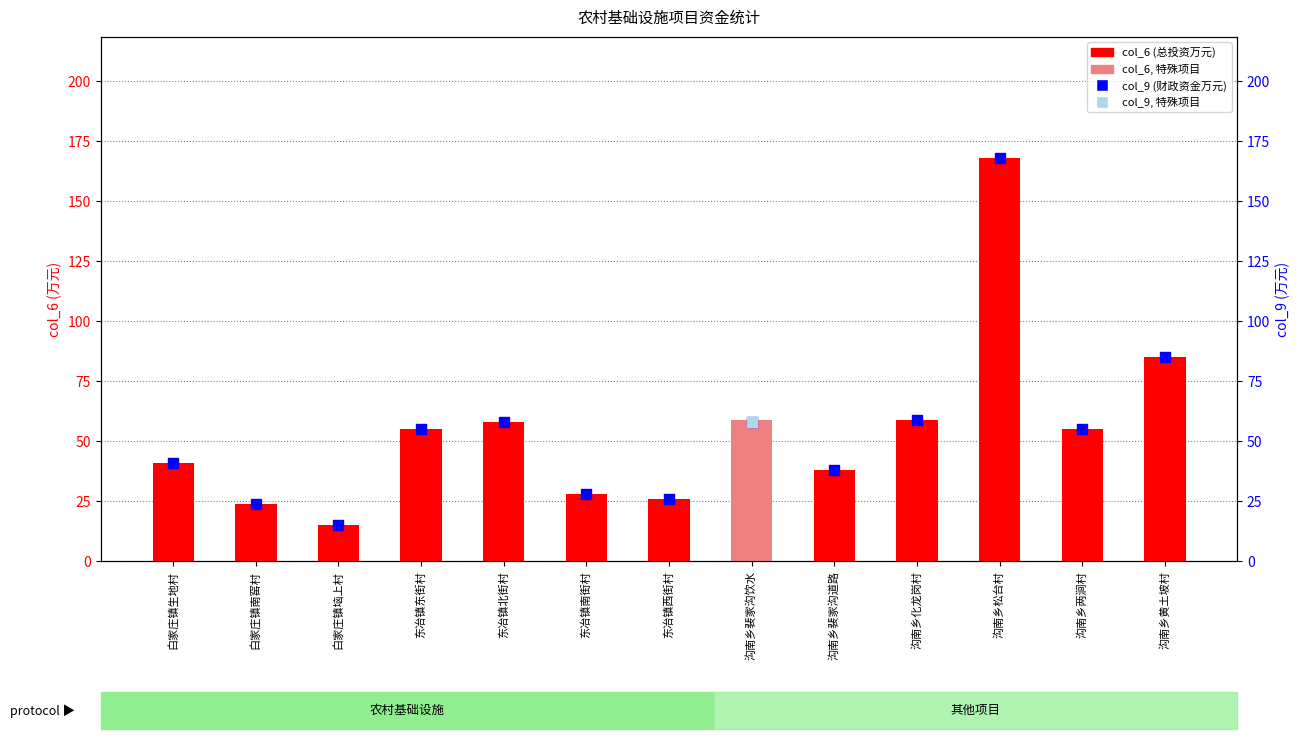

At which category is the sum across all series the highest?

沟南乡松台村